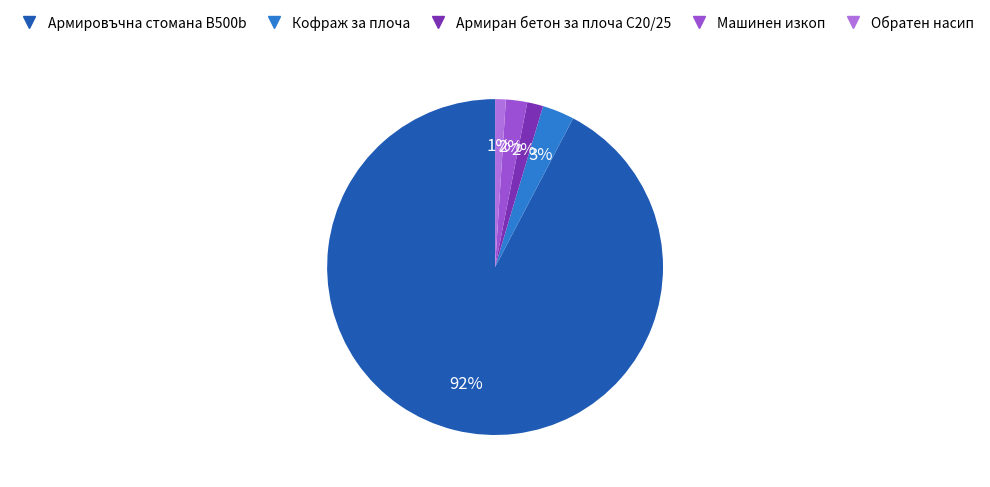

Do Армировъчна стомана B500b and Обратен насип together represent more than half of the pie?

Yes